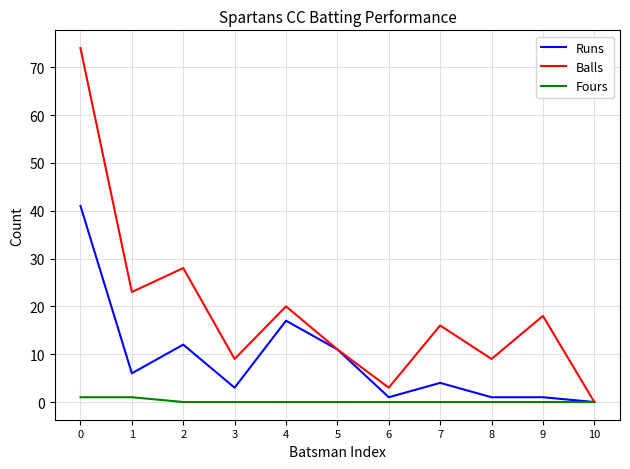

What is the total value across all series at 7?

20